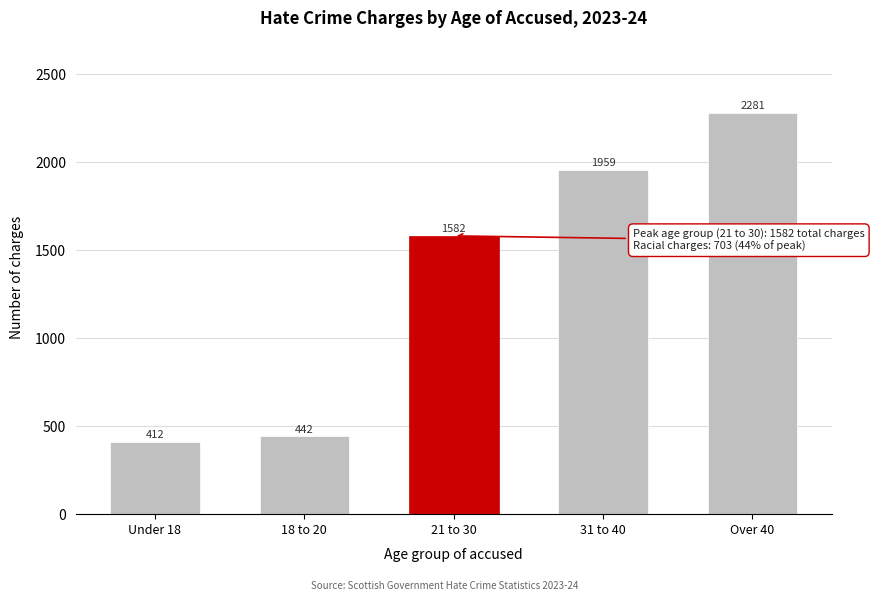

Reading right to left, extract all data points from this chart.

2281	1959	1582	442	412